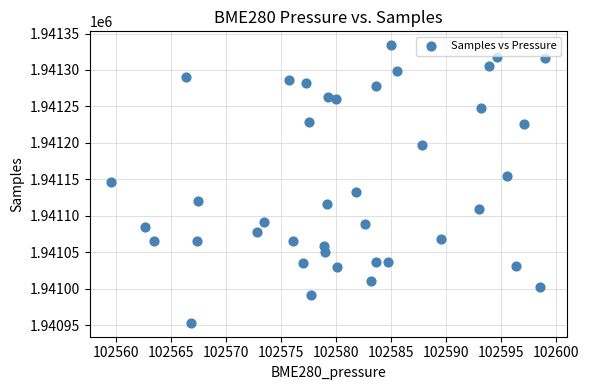

What is the range of Y values (max minus min)?

381